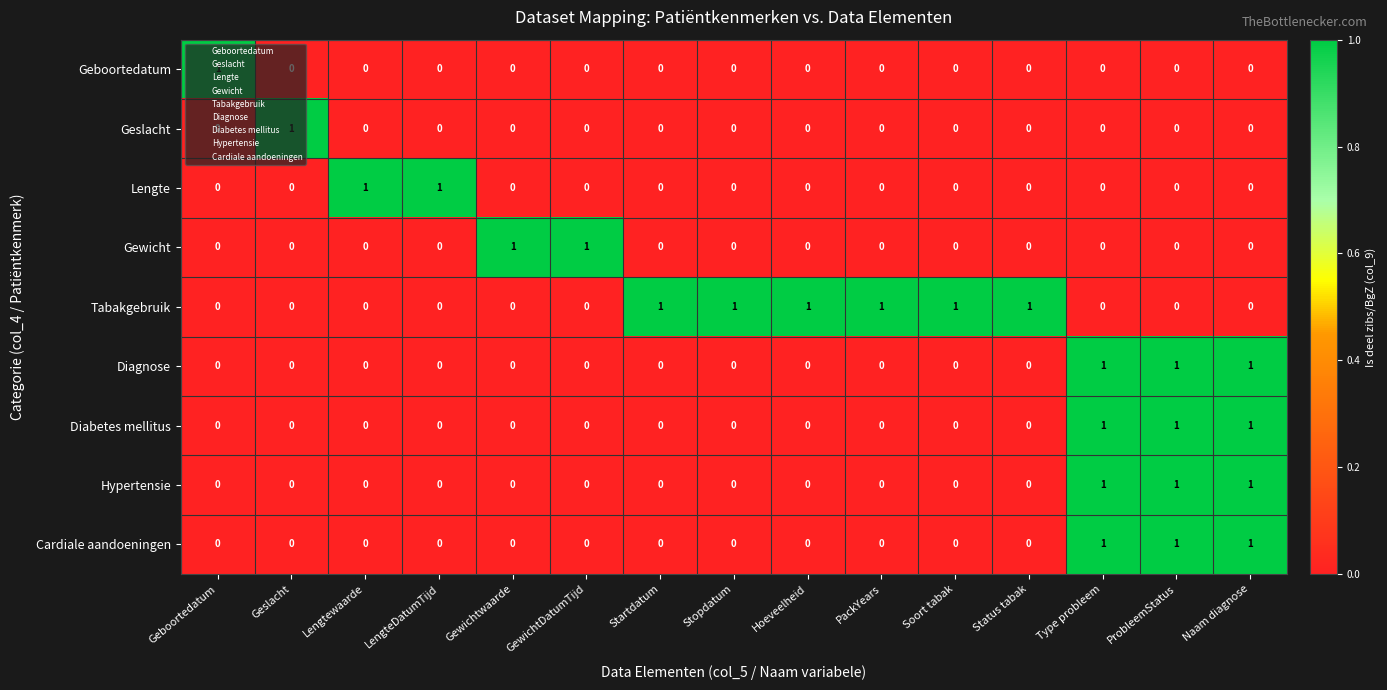

How many data points in Gewicht are above 0?

2